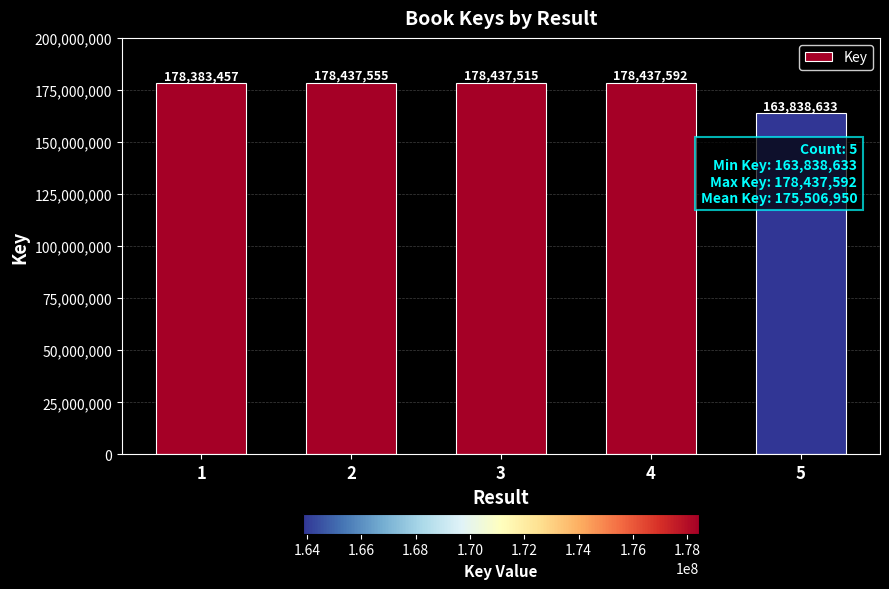

The chart shows a value of 163838633 at 5. True or false?

True